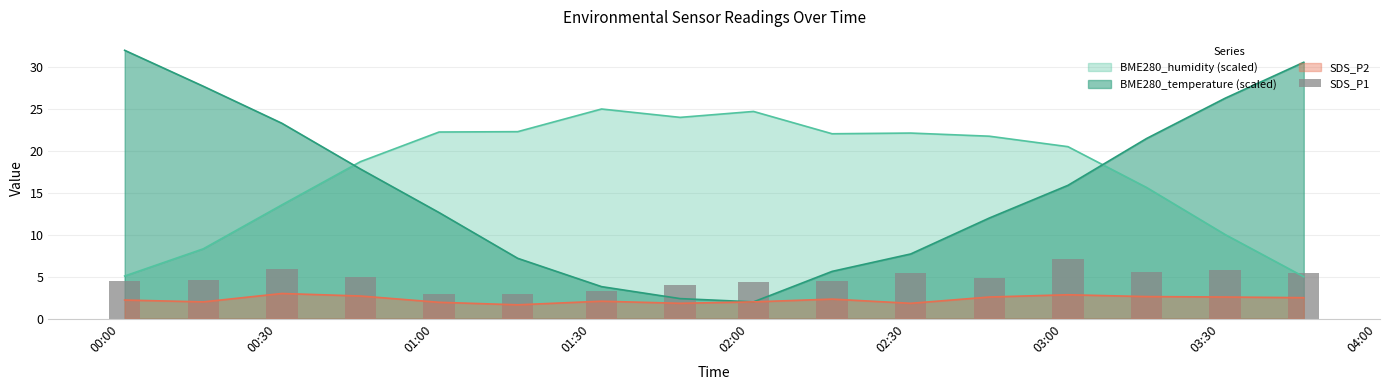

What is the highest value of the BME280_temperature (scaled) series?

32.0